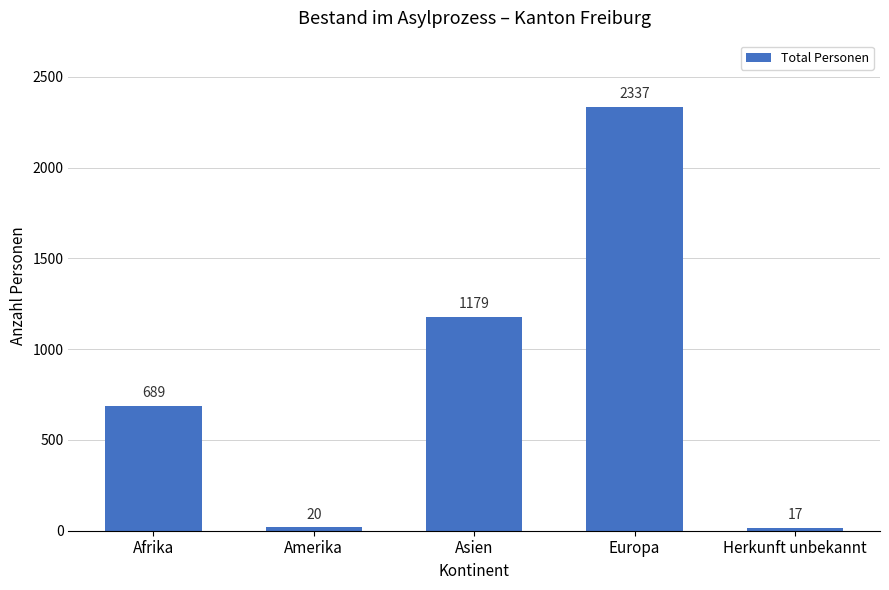

What is the label of the 5th bar from the left?

Herkunft unbekannt